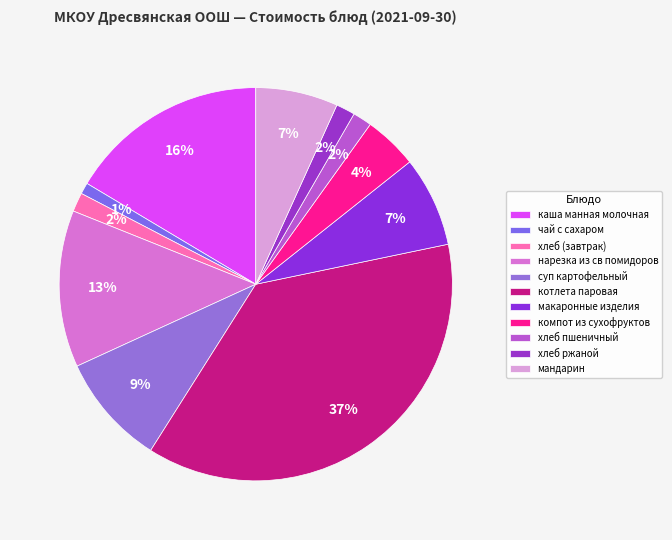

Count the number of slices in the pie.

11